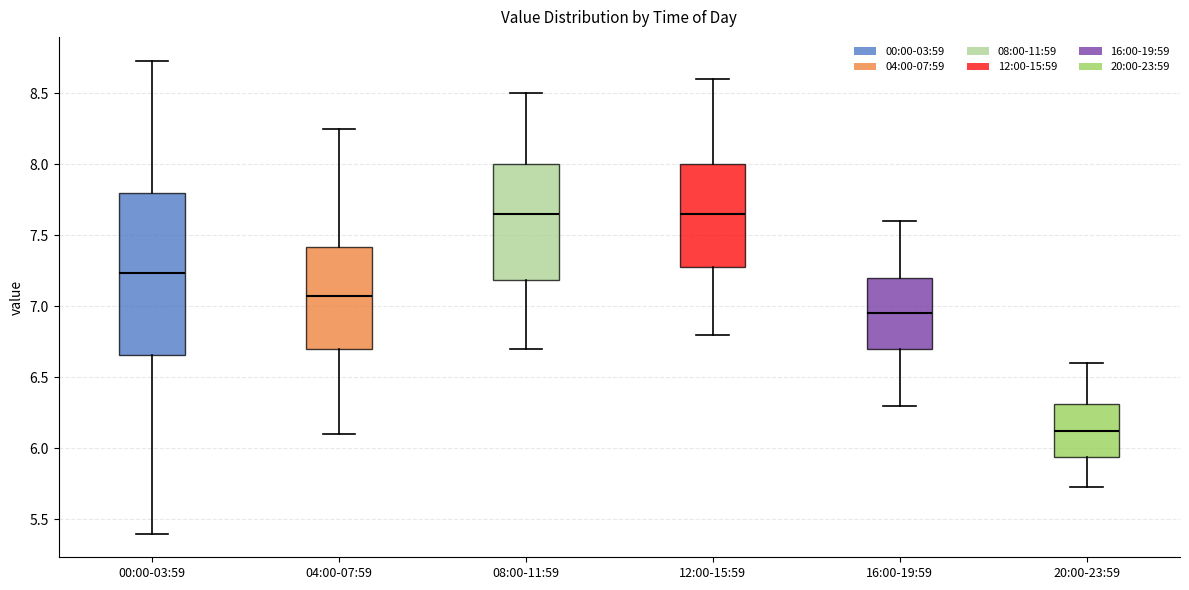

Reading left to right, transcribe this box plot: for each box, give where its median line is, the range the box spans, and where its two whiskers end, as read against the y-axis. The values are not printed on the chart, so give them approximately, as read against the axis.

00:00-03:59: median 7.25, box 6.65 to 7.80, whiskers 5.40 to 8.75
04:00-07:59: median 7.10, box 6.70 to 7.40, whiskers 6.10 to 8.25
08:00-11:59: median 7.65, box 7.20 to 8.00, whiskers 6.70 to 8.50
12:00-15:59: median 7.65, box 7.30 to 8.00, whiskers 6.80 to 8.60
16:00-19:59: median 6.95, box 6.70 to 7.20, whiskers 6.30 to 7.60
20:00-23:59: median 6.15, box 5.95 to 6.30, whiskers 5.75 to 6.60